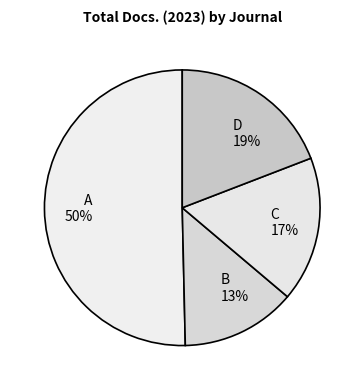

Approximately how many times larger is the value at C compared to D?

0.9